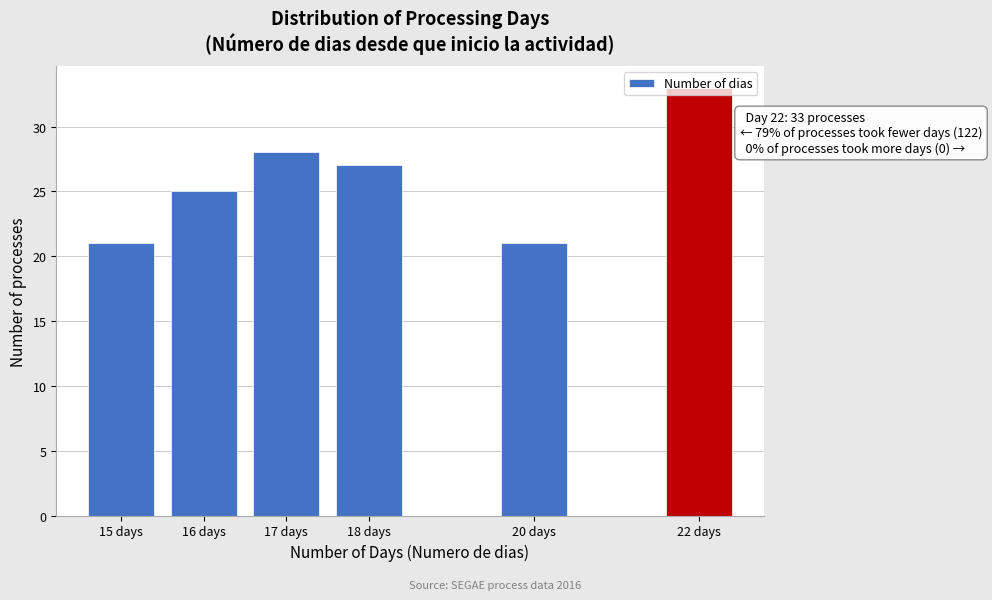

True or false: the data shows 44 at 22 days.

False